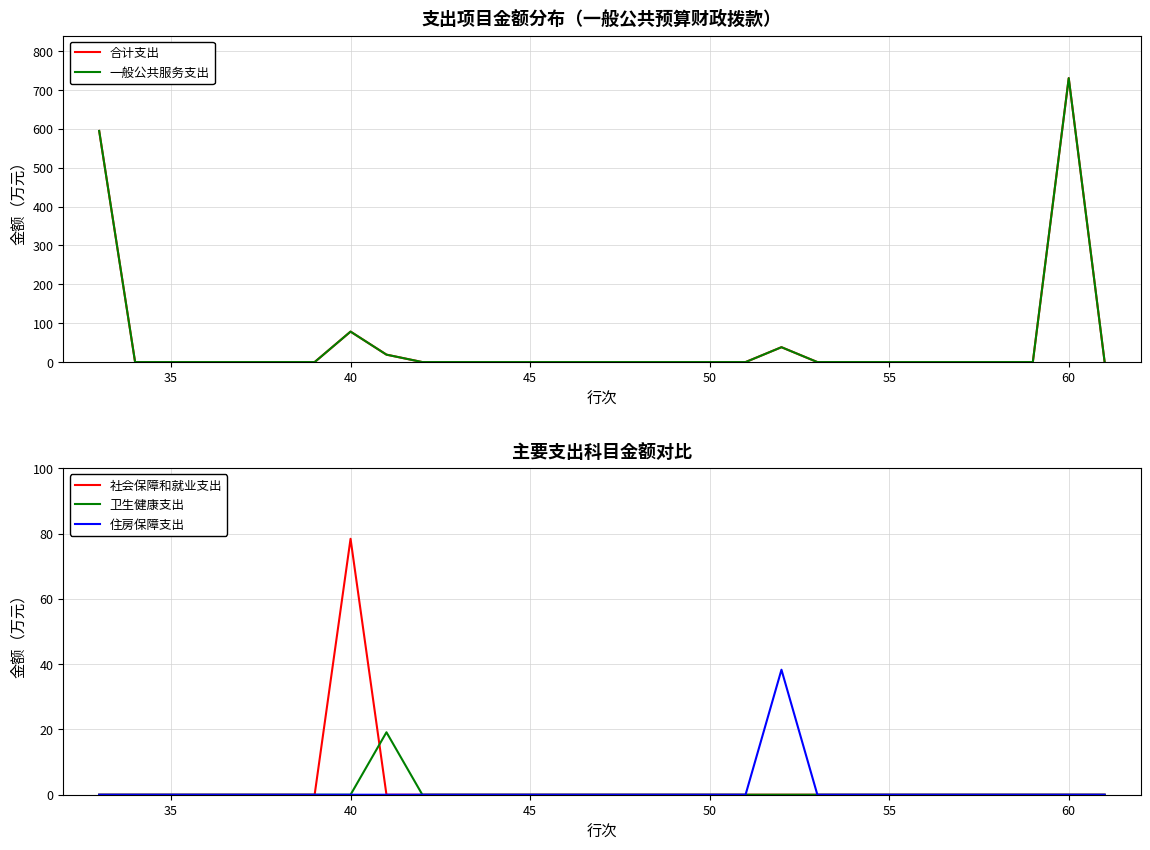

At how many categories does at least one series exceed 284?

2